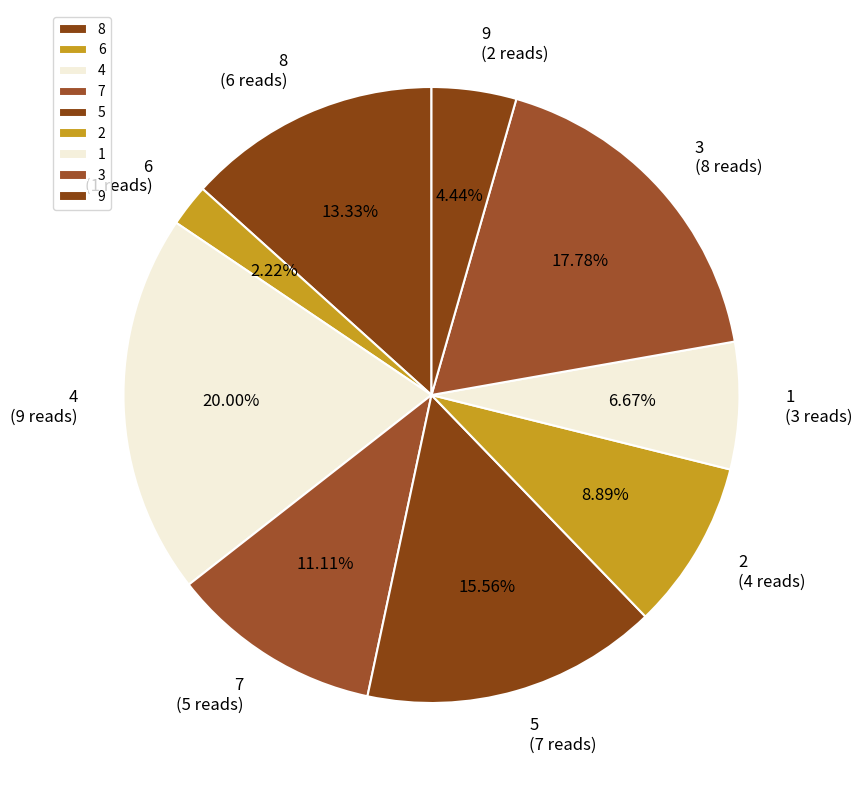

Count the number of slices in the pie.

9